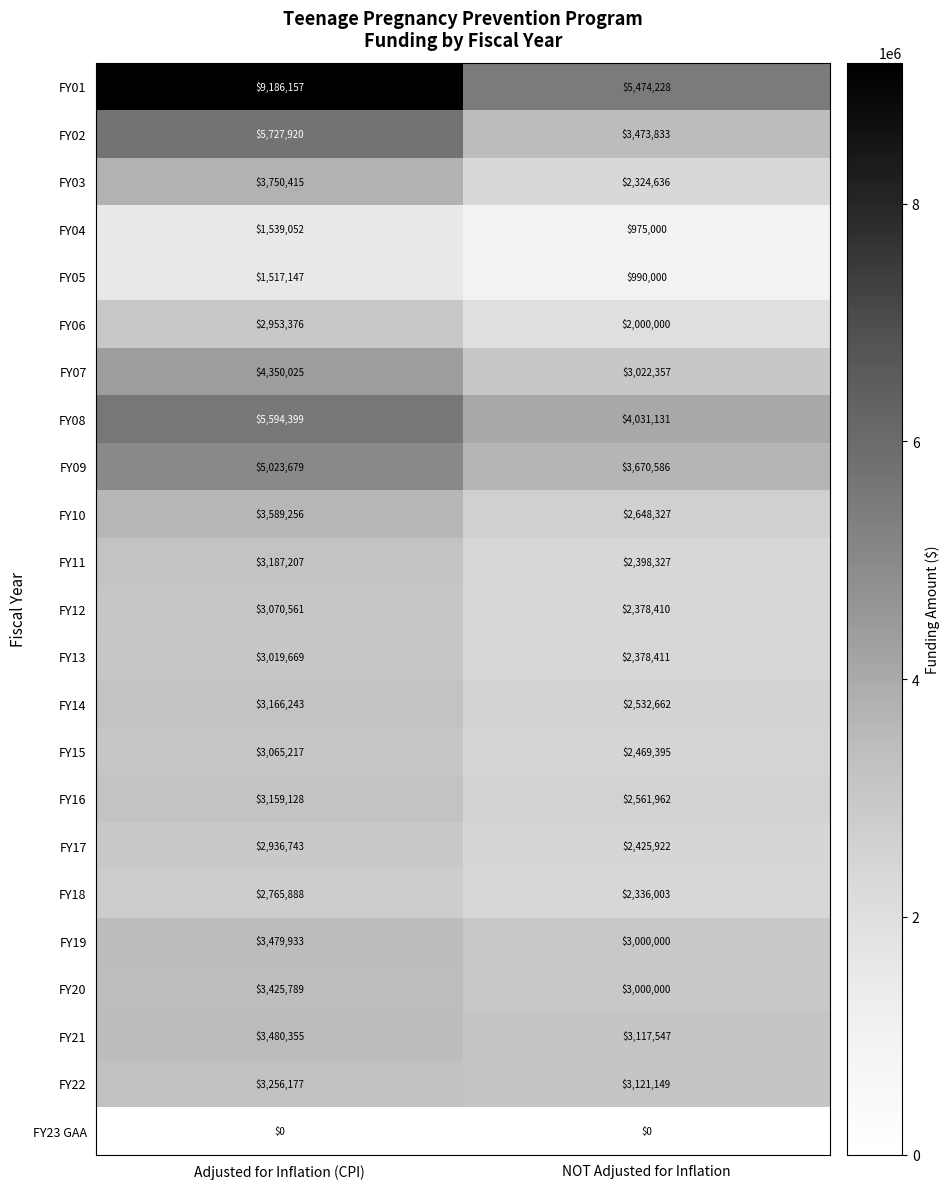

Which series has the largest total across all categories?

FY01